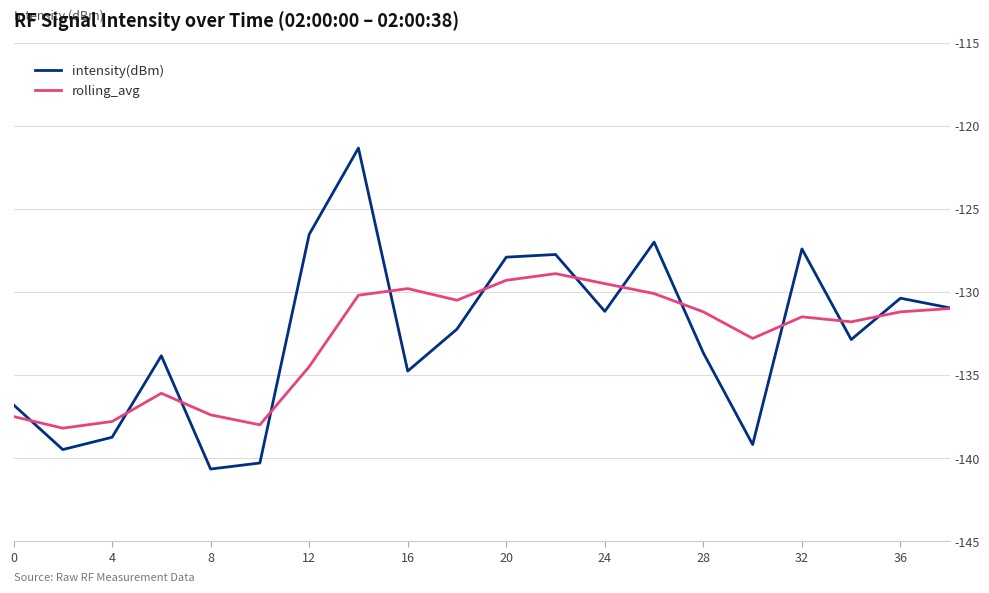

What is the maximum value for intensity(dBm)?

-121.3